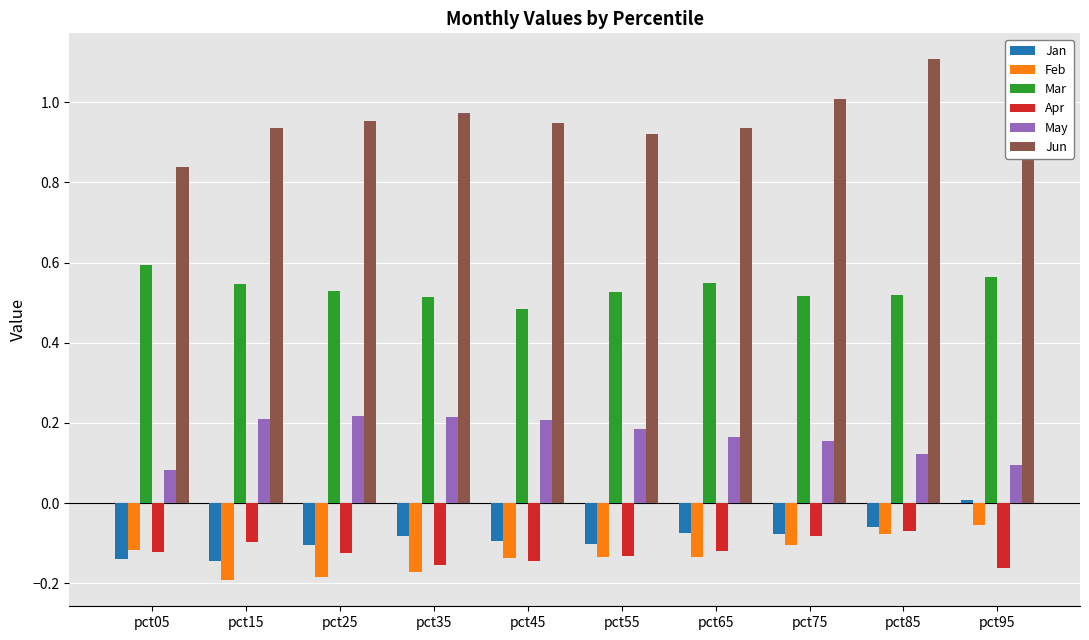

At how many categories does at least one series exceed 0?

10